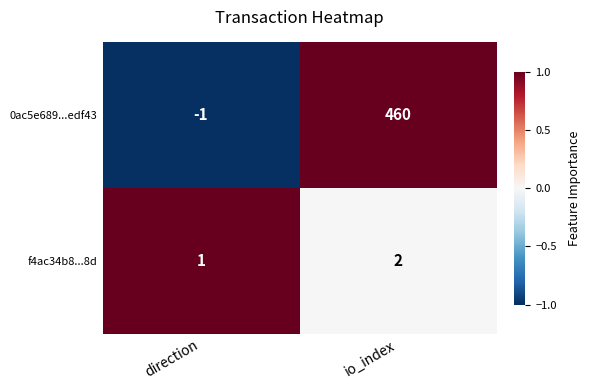

Is the value of 0ac5e689...edf43 at direction greater than the value of f4ac34b8...8d at direction?

No